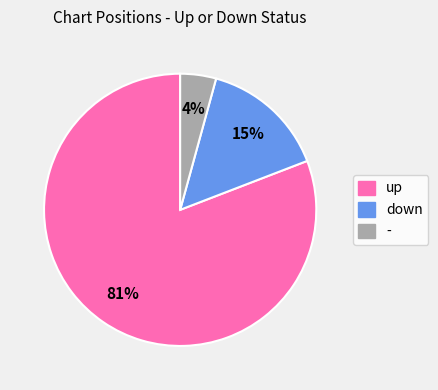

Is there any slice that represents more than half of the pie?

Yes